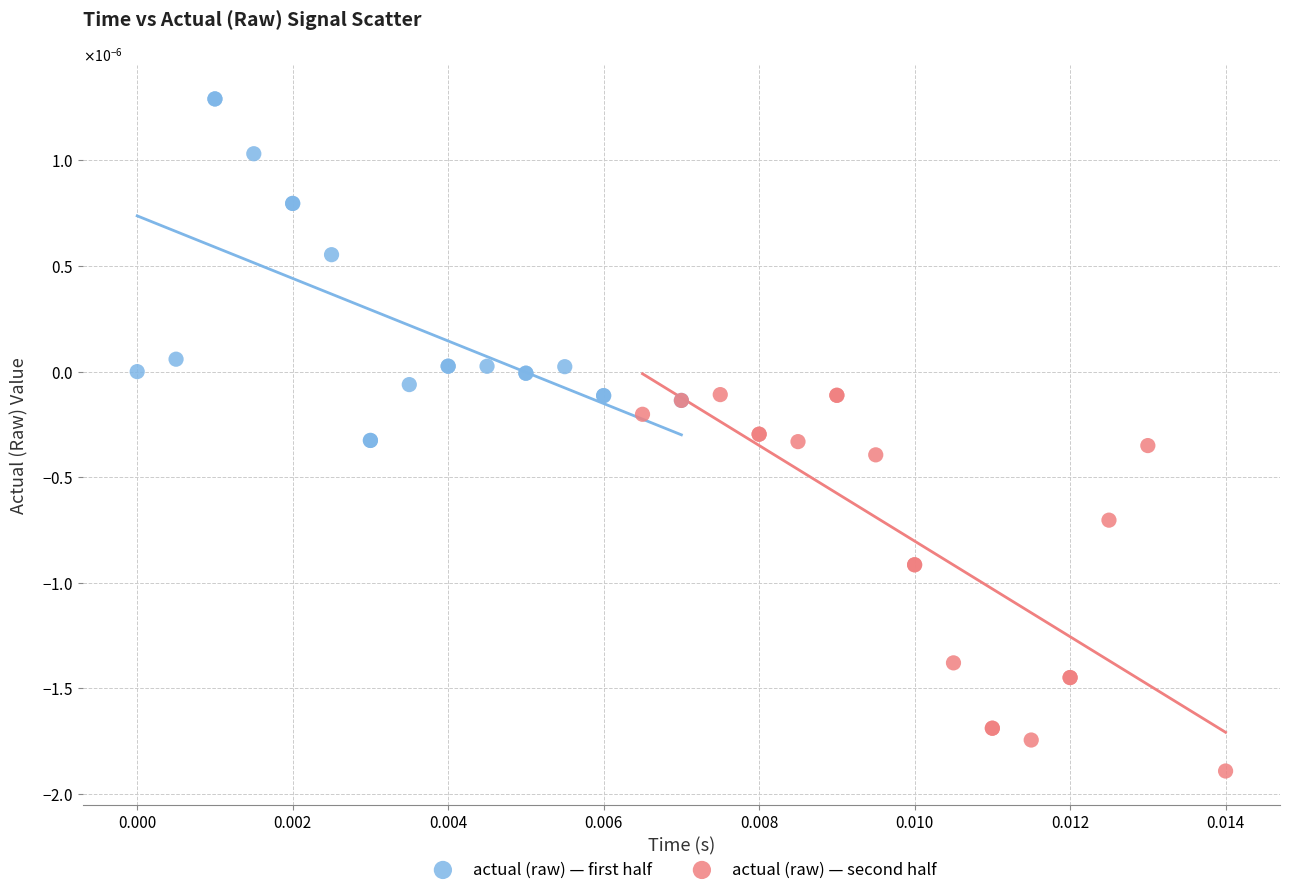

What are all the series names shown in the legend?

actual (raw) — first half, actual (raw) — second half